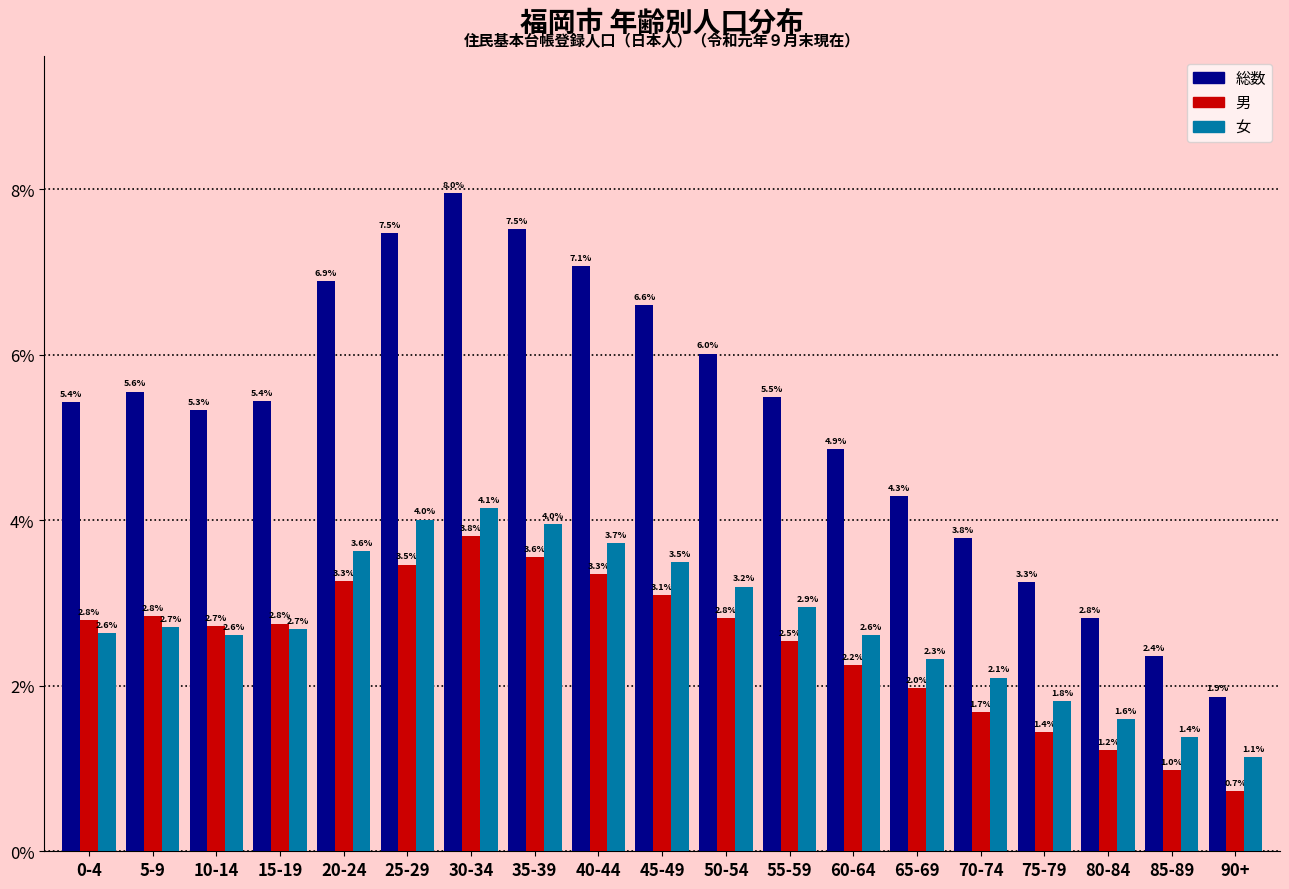

Reading left to right, what are all the values shown in this chart?

総数: 0-4=5.4	5-9=5.6	10-14=5.3	15-19=5.4	20-24=6.9	25-29=7.5	30-34=8.0	35-39=7.5	40-44=7.1	45-49=6.6	50-54=6.0	55-59=5.5	60-64=4.9	65-69=4.3	70-74=3.8	75-79=3.3	80-84=2.8	85-89=2.4	90+=1.9
男: 0-4=2.8	5-9=2.8	10-14=2.7	15-19=2.8	20-24=3.3	25-29=3.5	30-34=3.8	35-39=3.6	40-44=3.3	45-49=3.1	50-54=2.8	55-59=2.5	60-64=2.2	65-69=2.0	70-74=1.7	75-79=1.4	80-84=1.2	85-89=1.0	90+=0.7
女: 0-4=2.6	5-9=2.7	10-14=2.6	15-19=2.7	20-24=3.6	25-29=4.0	30-34=4.1	35-39=4.0	40-44=3.7	45-49=3.5	50-54=3.2	55-59=2.9	60-64=2.6	65-69=2.3	70-74=2.1	75-79=1.8	80-84=1.6	85-89=1.4	90+=1.1